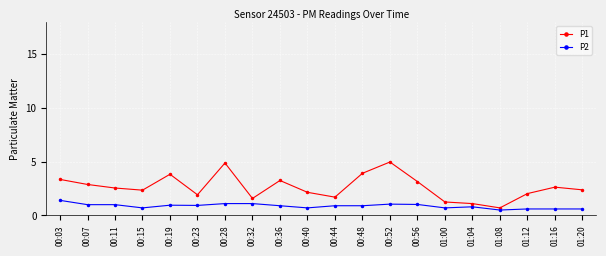

Rank the series by their maximum value, from lowest to highest.

P2, P1